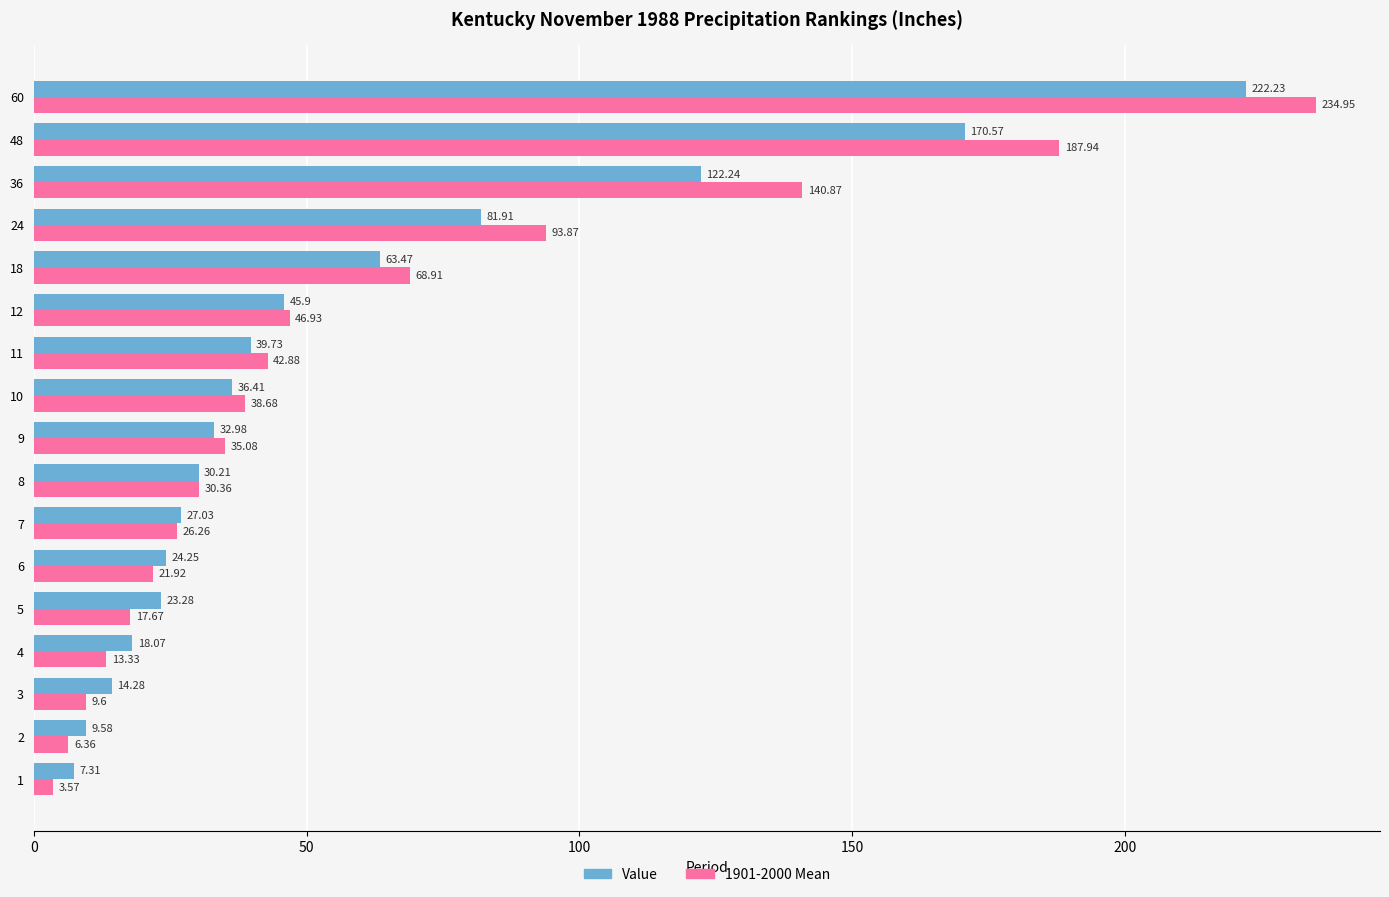

Which series has the widest spread of values?

1901-2000 Mean